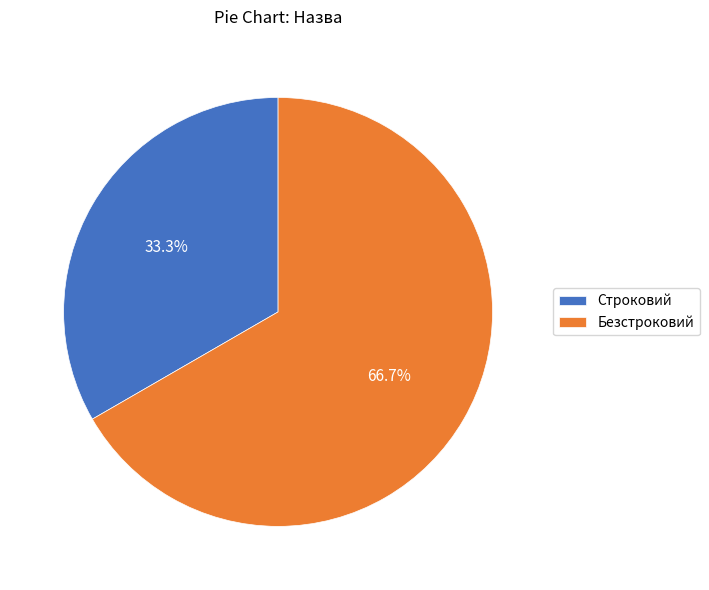

Is there a majority slice in this chart?

Yes